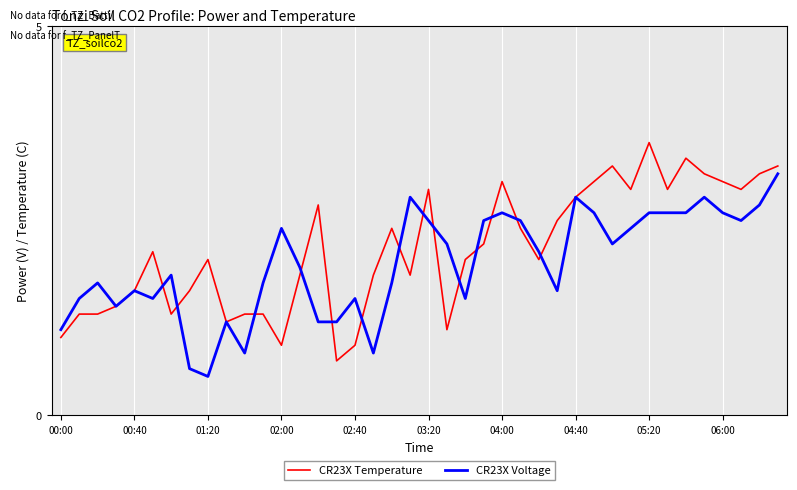

What is the lowest value of the CR23X Temperature series?

0.7